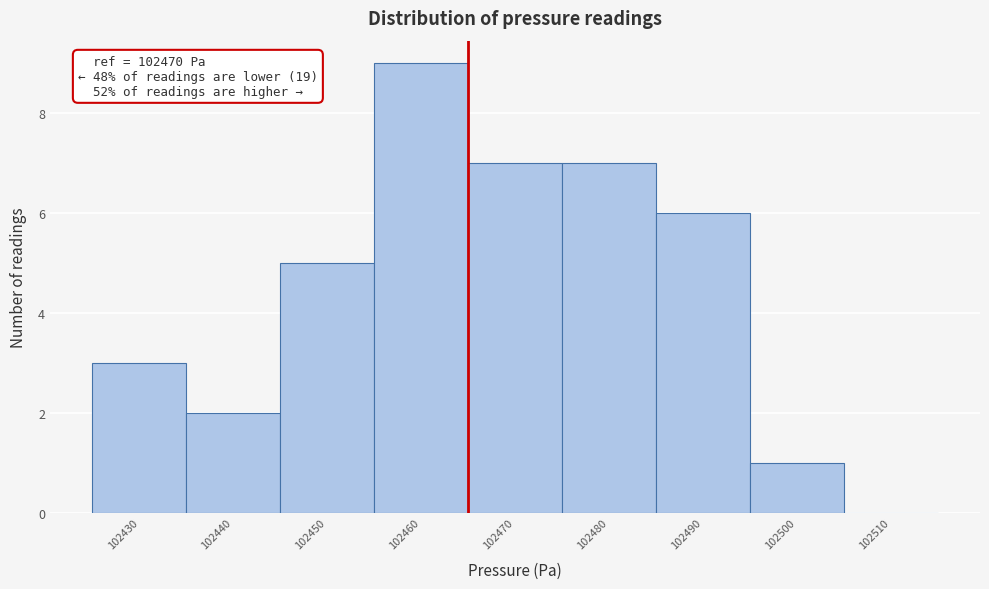

Reading left to right, extract all data points from this chart.

102430=3	102440=2	102450=5	102460=9	102470=7	102480=7	102490=6	102500=1	102510=0